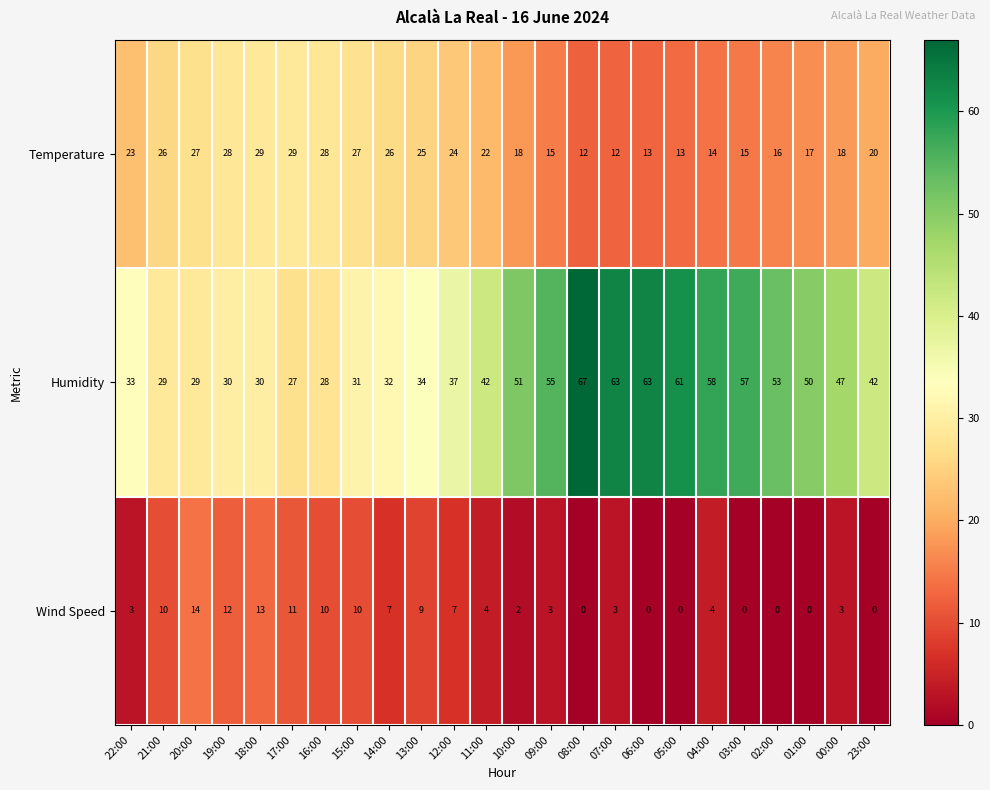

What is the average value of the Wind Speed series?

5